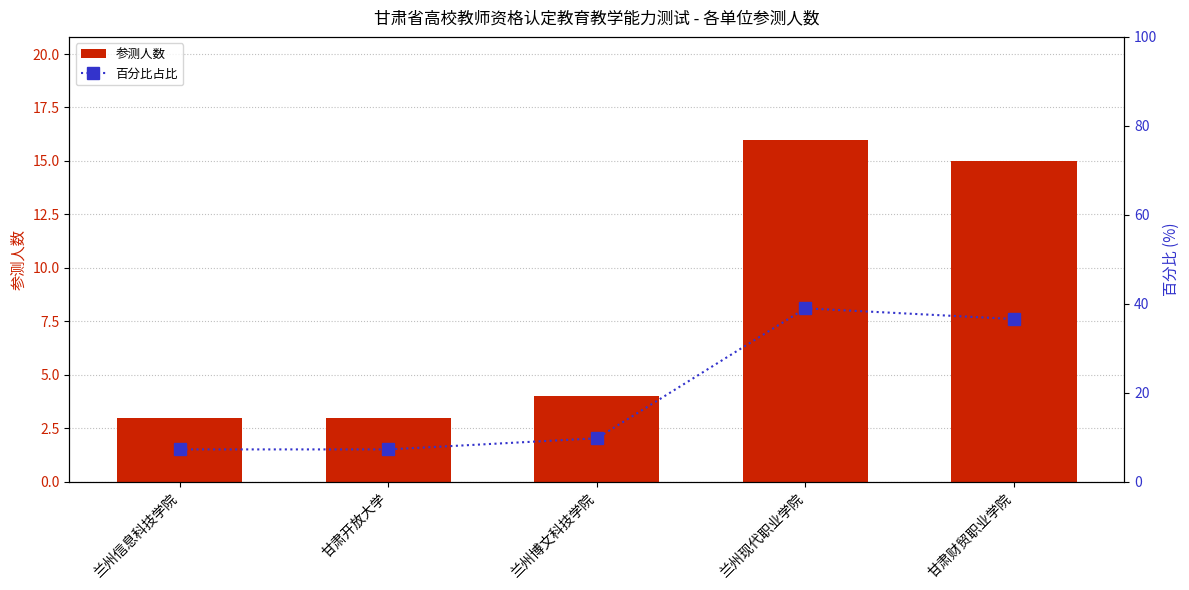

What is the label of the 5th bar from the right?

兰州信息科技学院